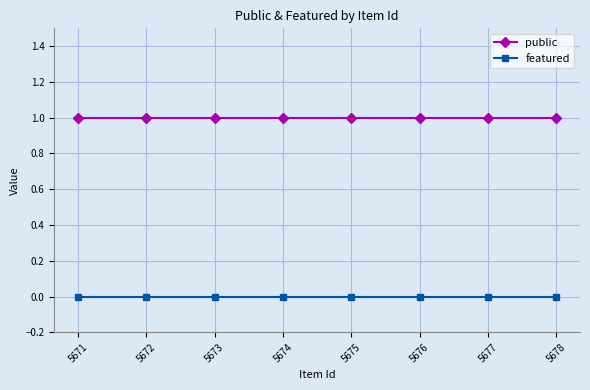

What is the difference between the highest and lowest values at 5675?

1